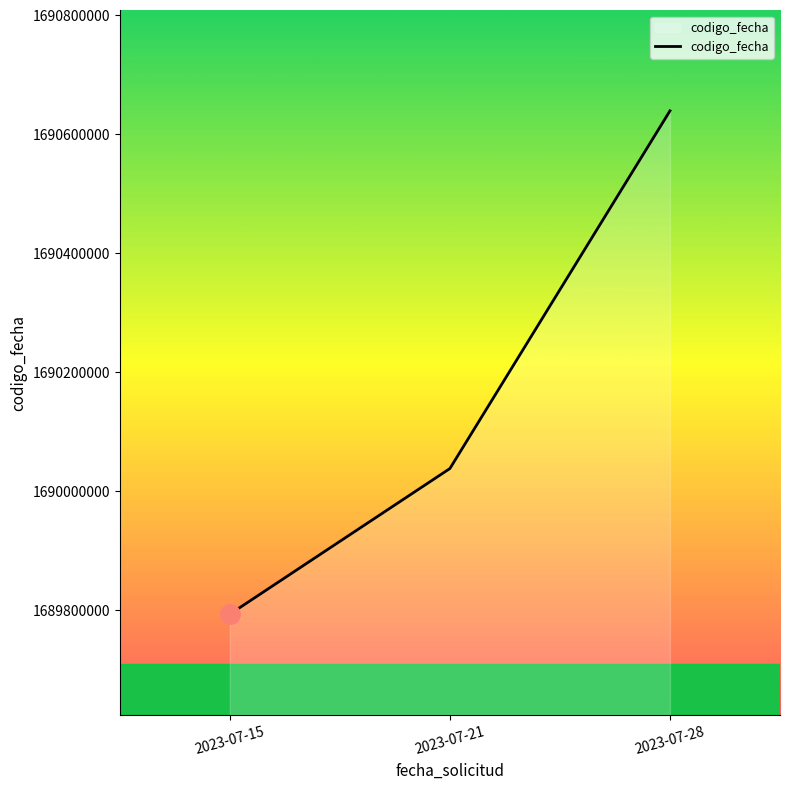

Is it true that the value at 2023-07-15 is 2651280454?

False